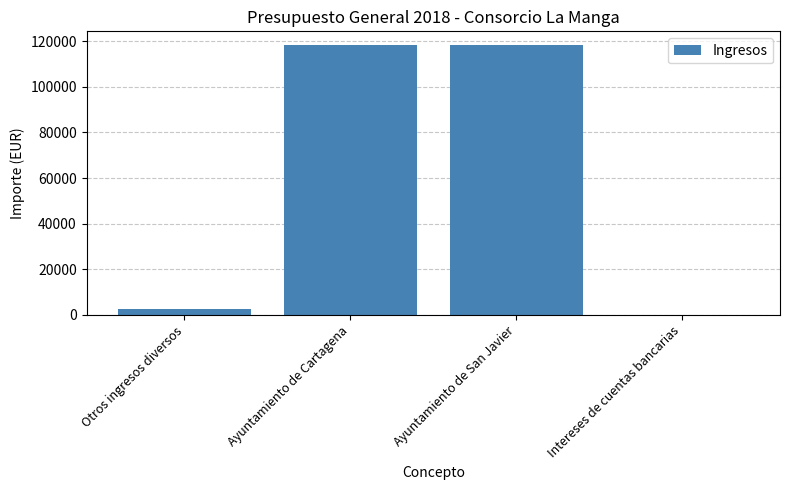

What is the greatest value displayed?

118393